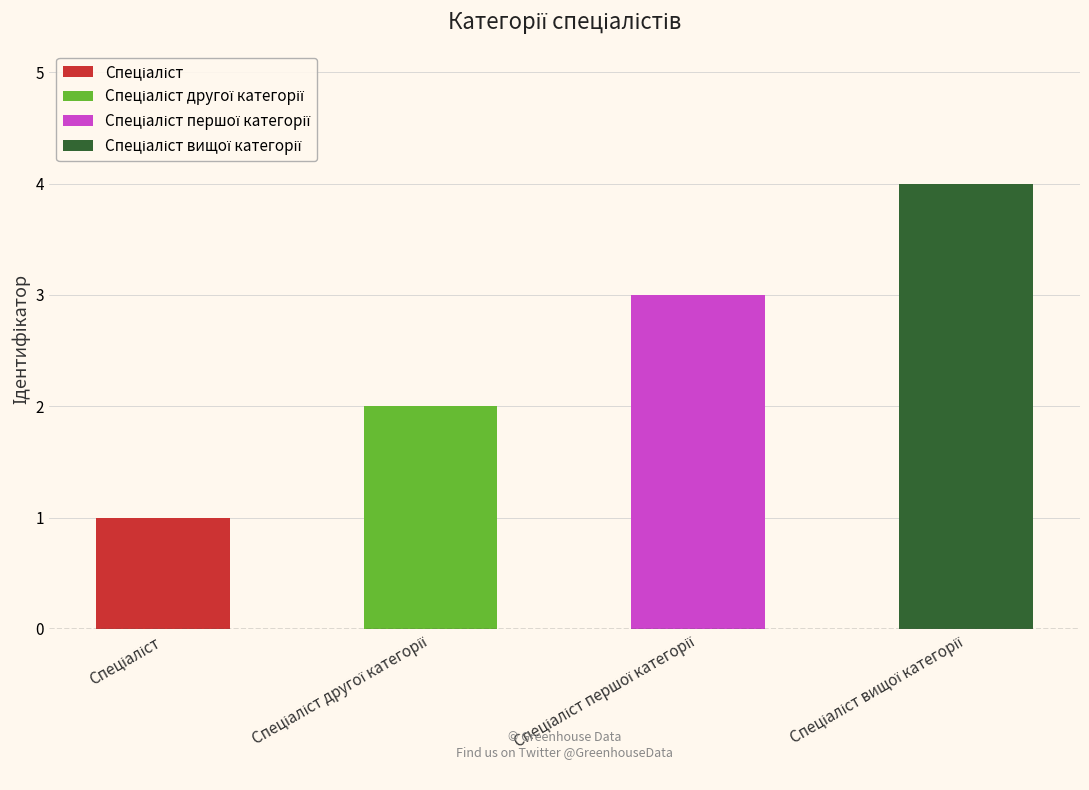

Count the number of values greater than 3.

1